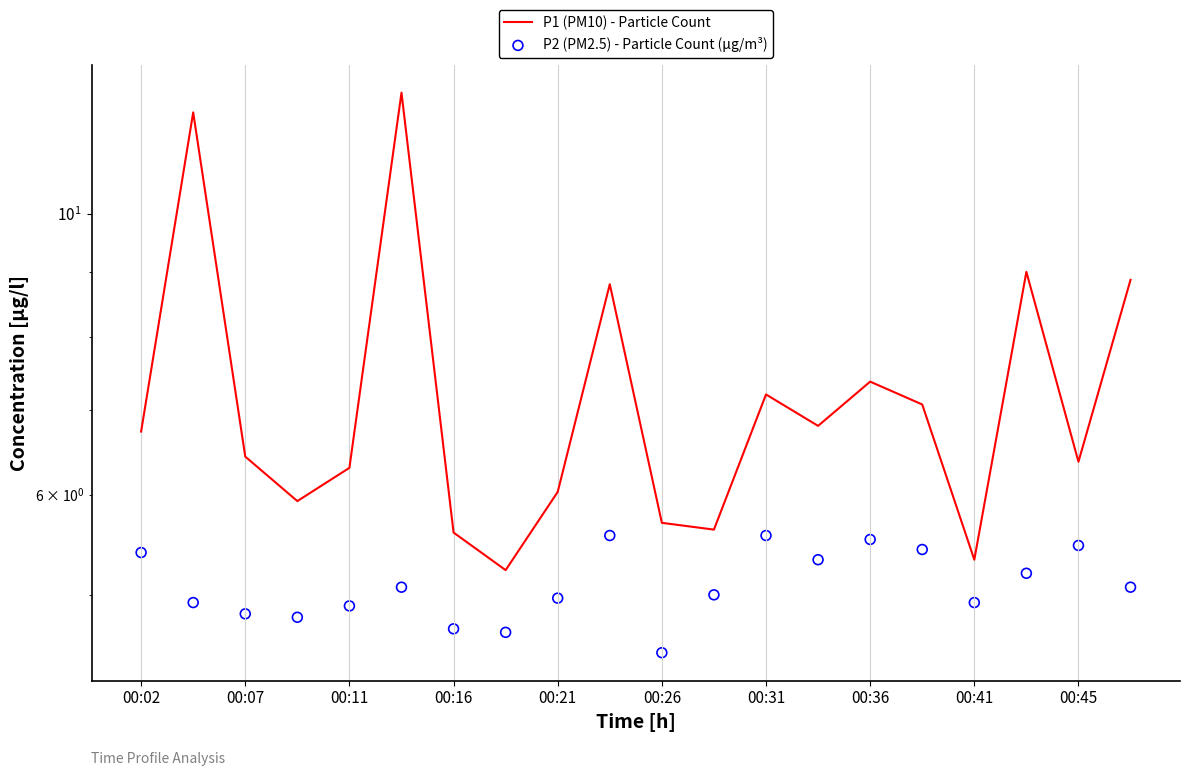

Which series contains the highest Y value?

P1 (PM10) - Particle Count